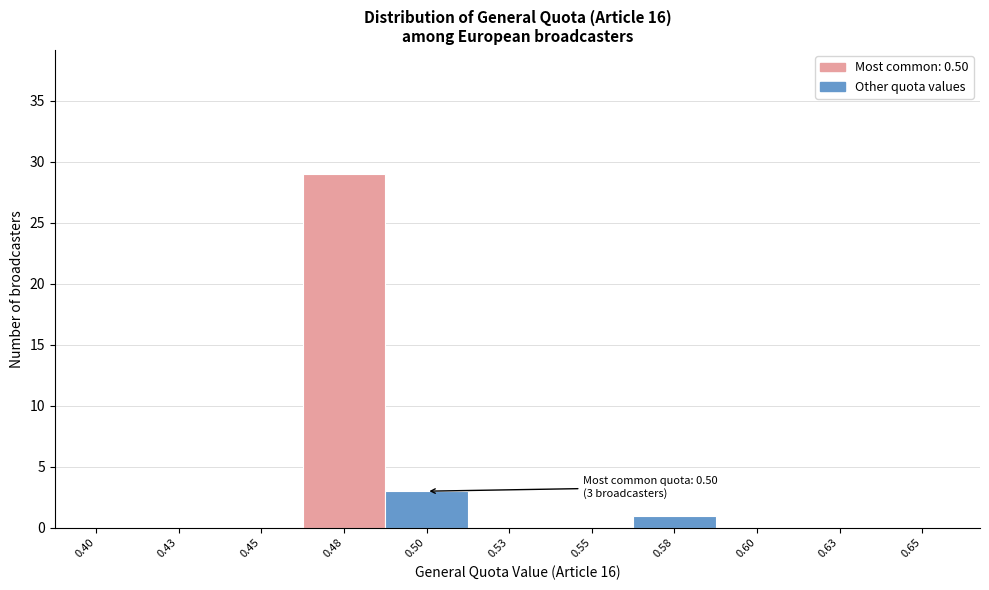

Reading left to right, transcribe all the data shown in this chart.

0.40=0	0.43=0	0.45=0	0.48=29	0.50=3	0.53=0	0.55=0	0.58=1	0.60=0	0.63=0	0.65=0